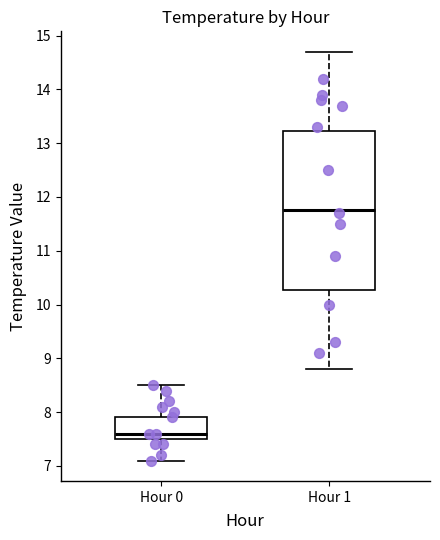

Reading left to right, transcribe this box plot: for each box, give where its median line is, the range the box spans, and where its two whiskers end, as read against the y-axis. The values are not printed on the chart, so give them approximately, as read against the axis.

Hour 0: median 7.6, box 7.5 to 7.9, whiskers 7.1 to 8.5
Hour 1: median 11.8, box 10.3 to 13.2, whiskers 8.8 to 14.7